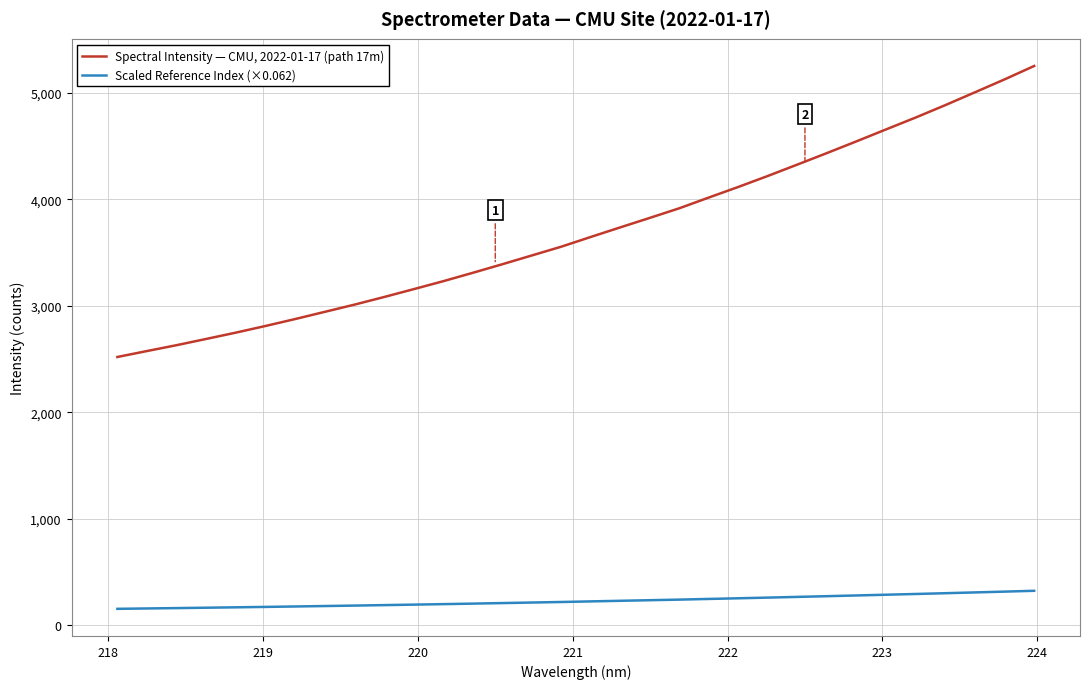

Which series has the widest spread of values?

Spectral Intensity — CMU, 2022-01-17 (path 17m)